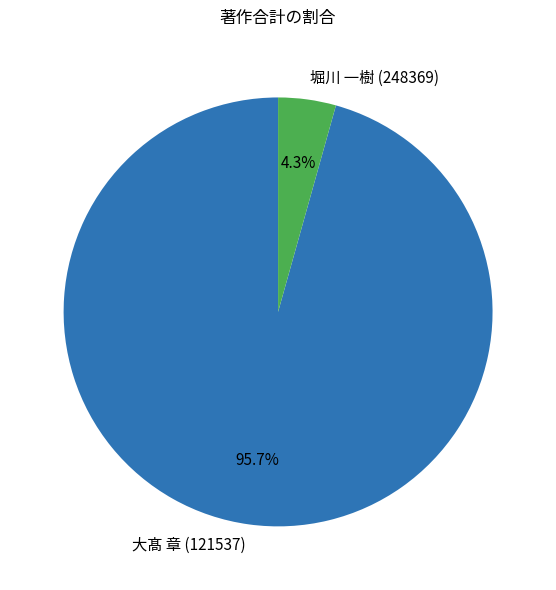

To the nearest percent, what portion does 大髙 章 (121537) represent?

96%